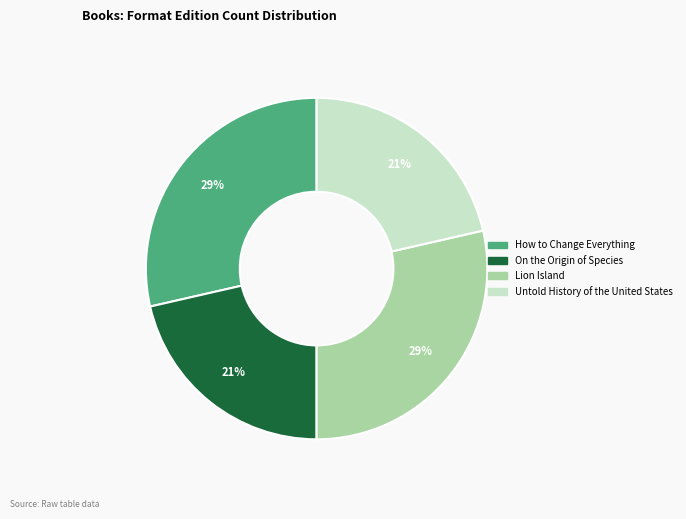

Does Untold History of the United States account for over 50% of the chart?

No